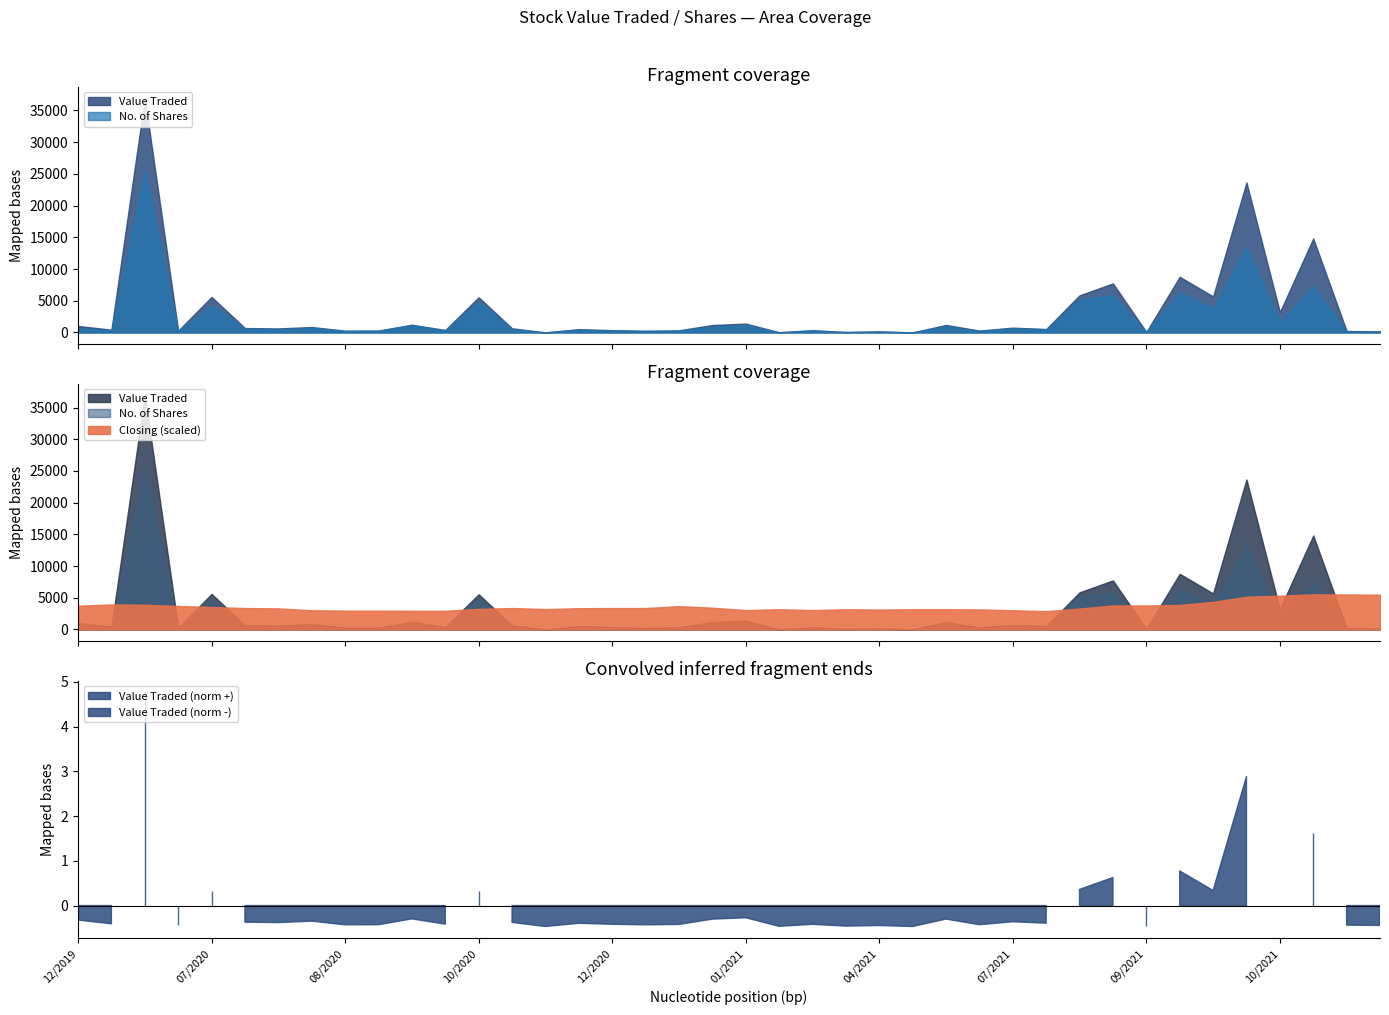

Which series has the largest range (max minus min)?

Value Traded